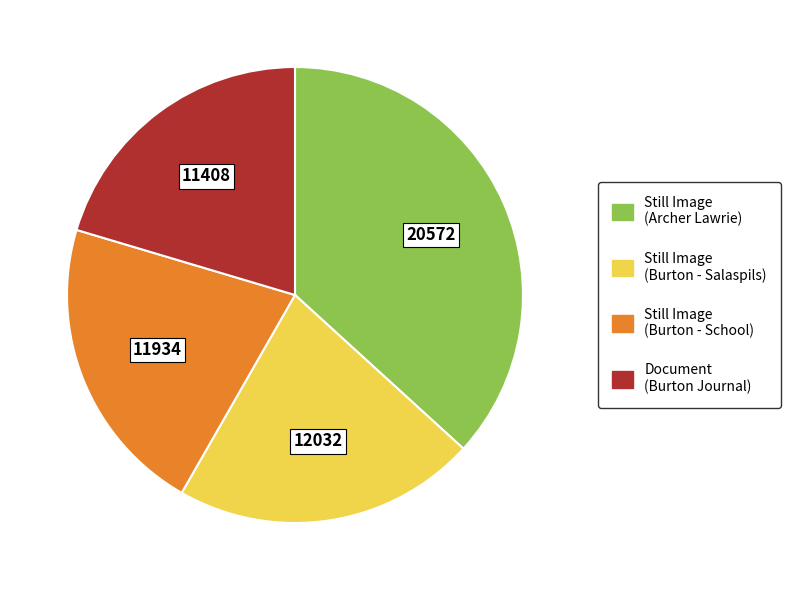

Approximately how many times larger is the value at Still Image (Archer Lawrie) compared to Still Image (Burton - Salaspils)?

1.7